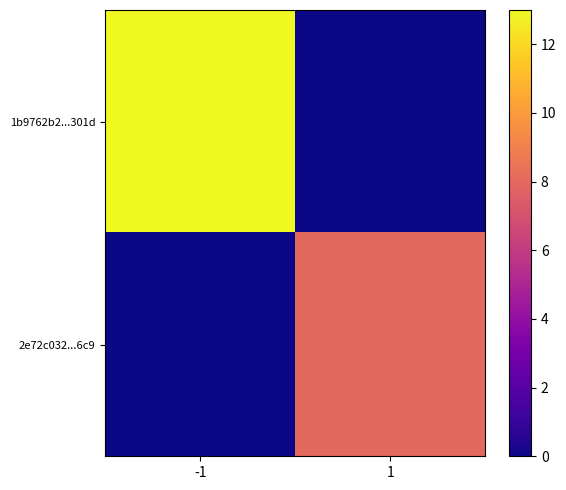

How many series are shown in this chart?

2